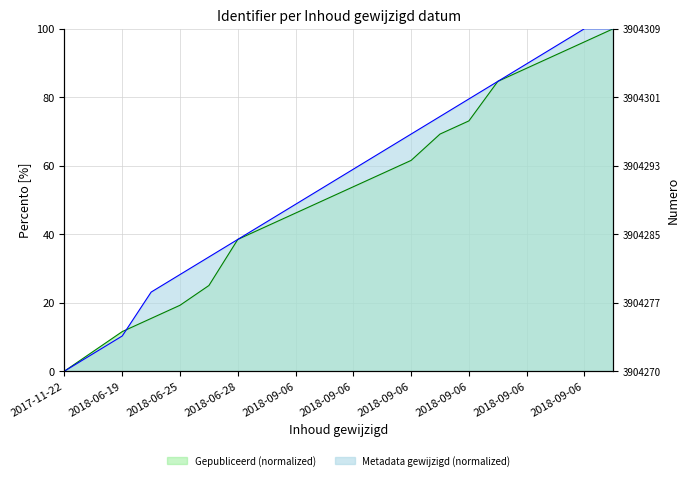

Between which two adjacent categories do Gepubliceerd and Metadata gewijzigd first intersect?

2018-06-19 and 2018-06-25